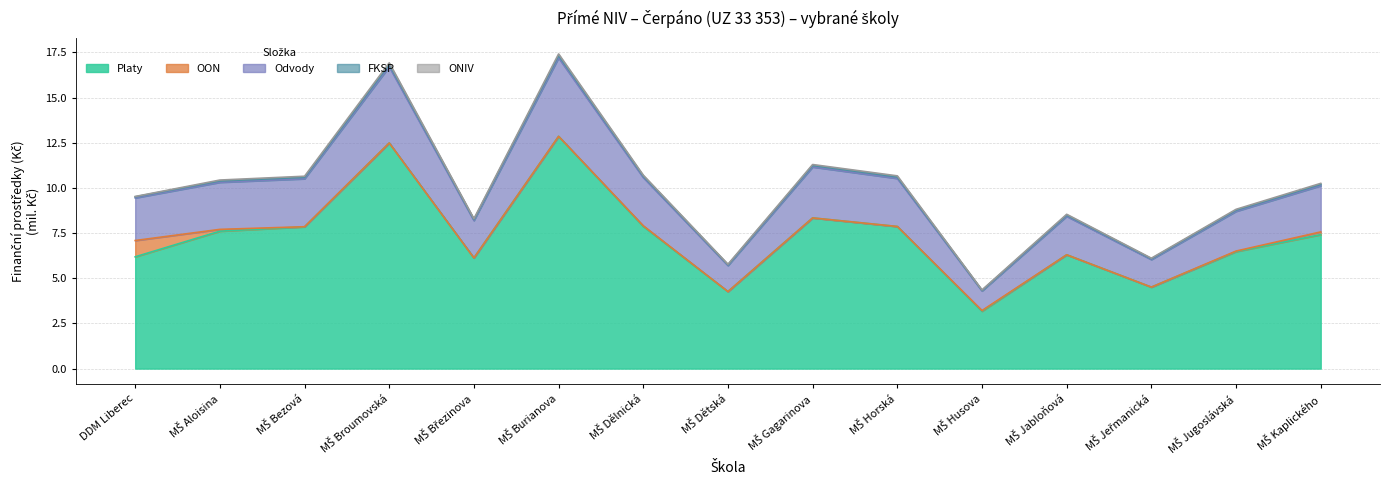

Where is the first local minimum for Odvody?

MŠ Březinova